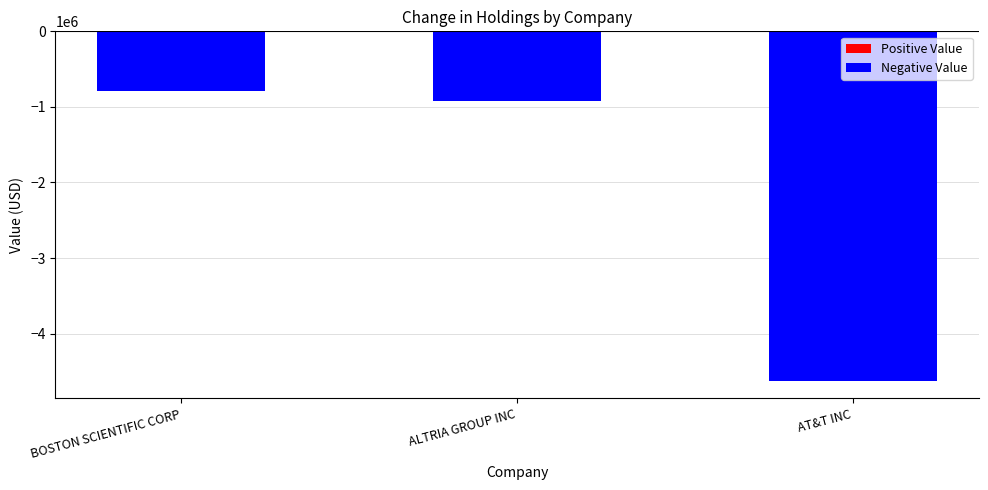

What is the smallest value displayed?

-4625000.0